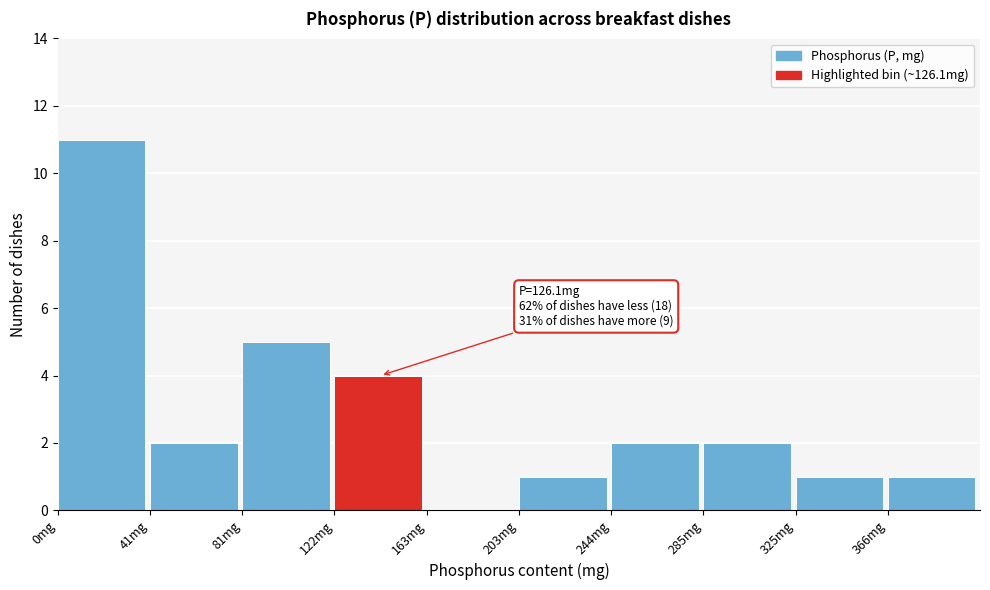

Which range on the x-axis has the tallest bar?

0 to 40